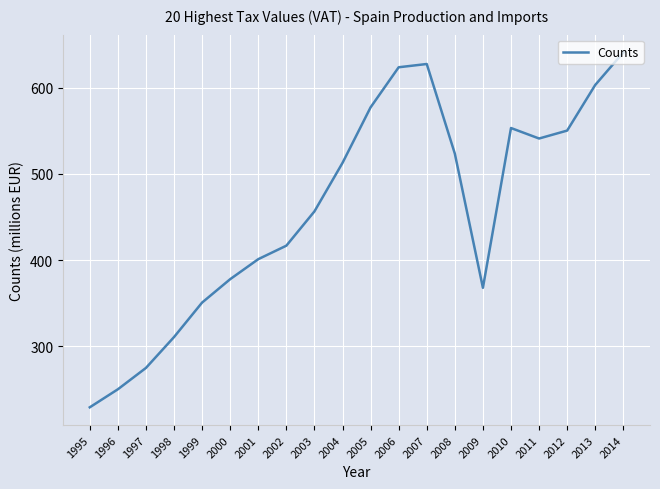

Does the chart have visible grid lines?

Yes